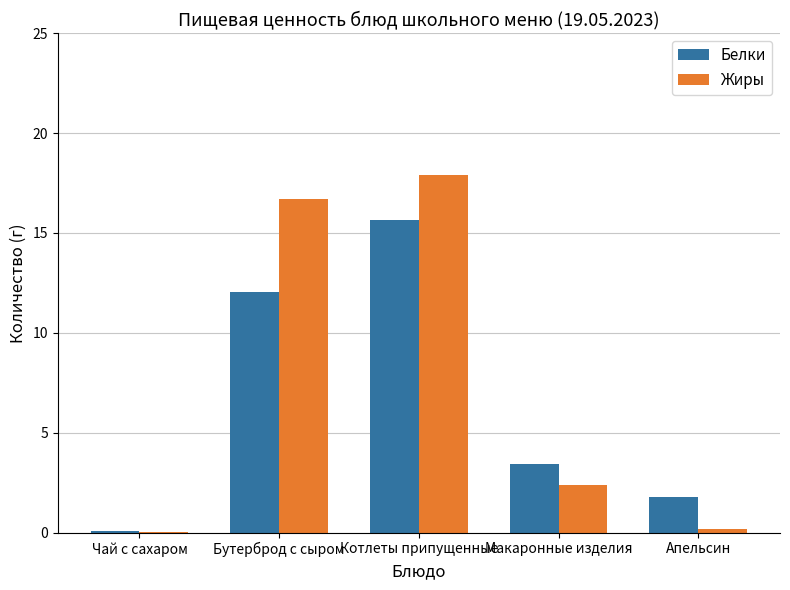

Is it true that Жиры equals 16.7 at Бутерброд с сыром?

True